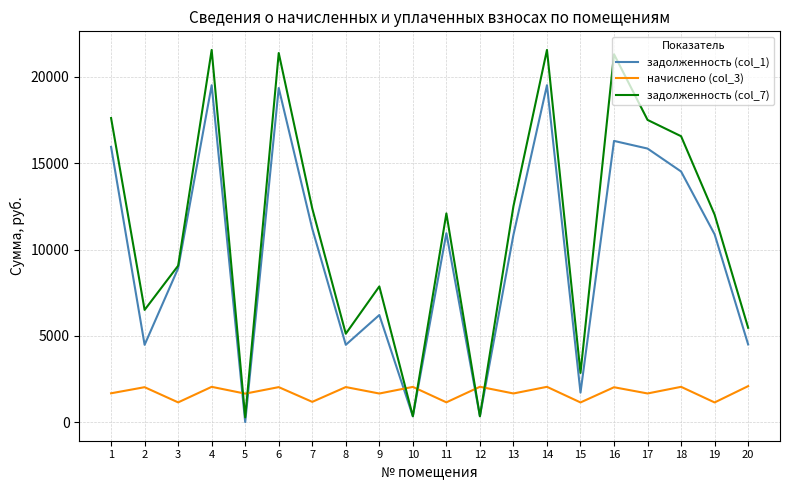

How many lines are shown in the chart?

3